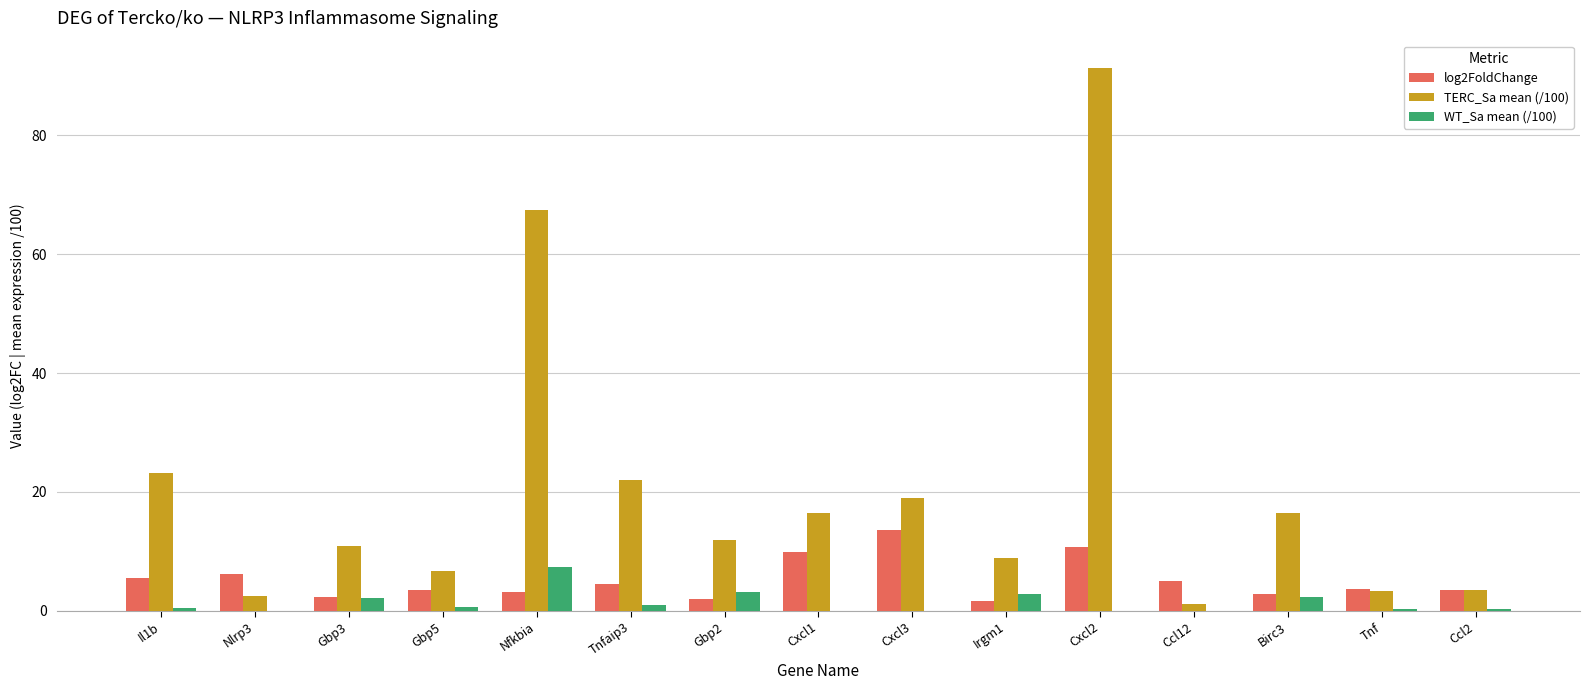

Which category has the highest value in the WT_Sa mean (/100) series?

Nfkbia